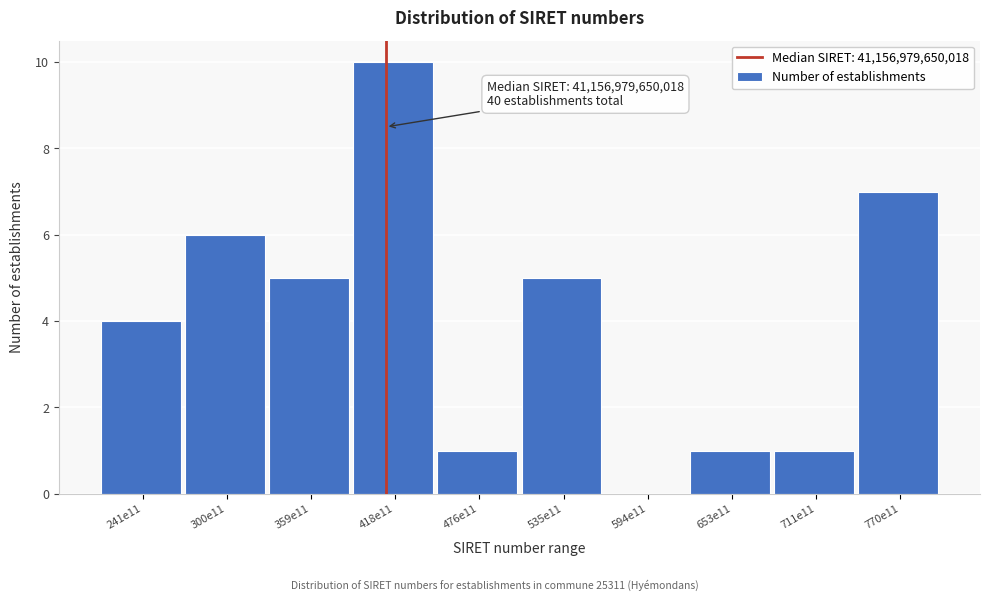

Reading left to right, list all the values displayed in this chart.

241e11=4	300e11=6	359e11=5	418e11=10	476e11=1	535e11=5	594e11=0	653e11=1	711e11=1	770e11=7